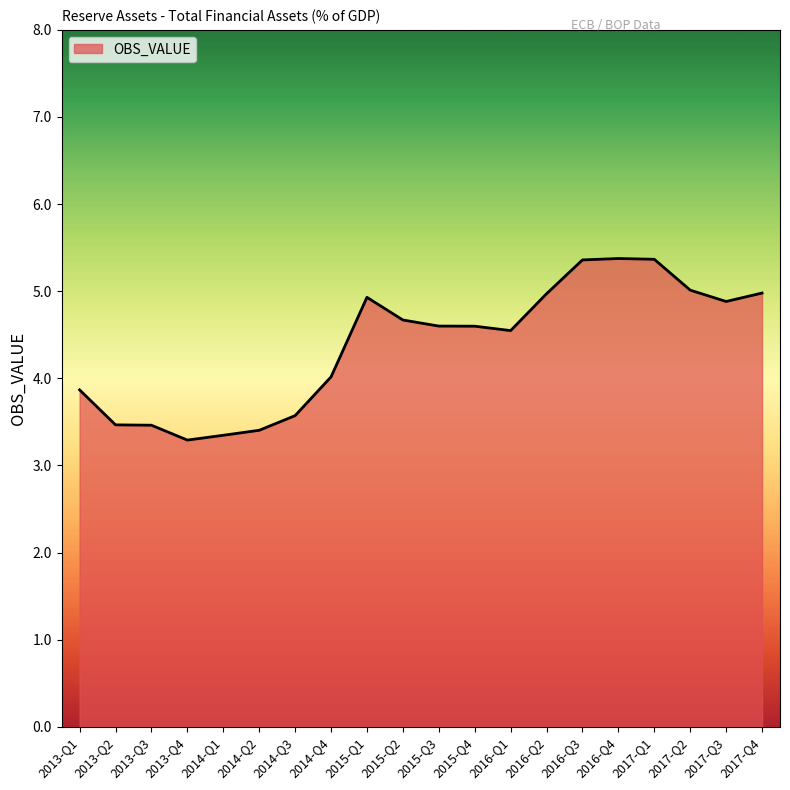

What is the sum of all values?

87.7